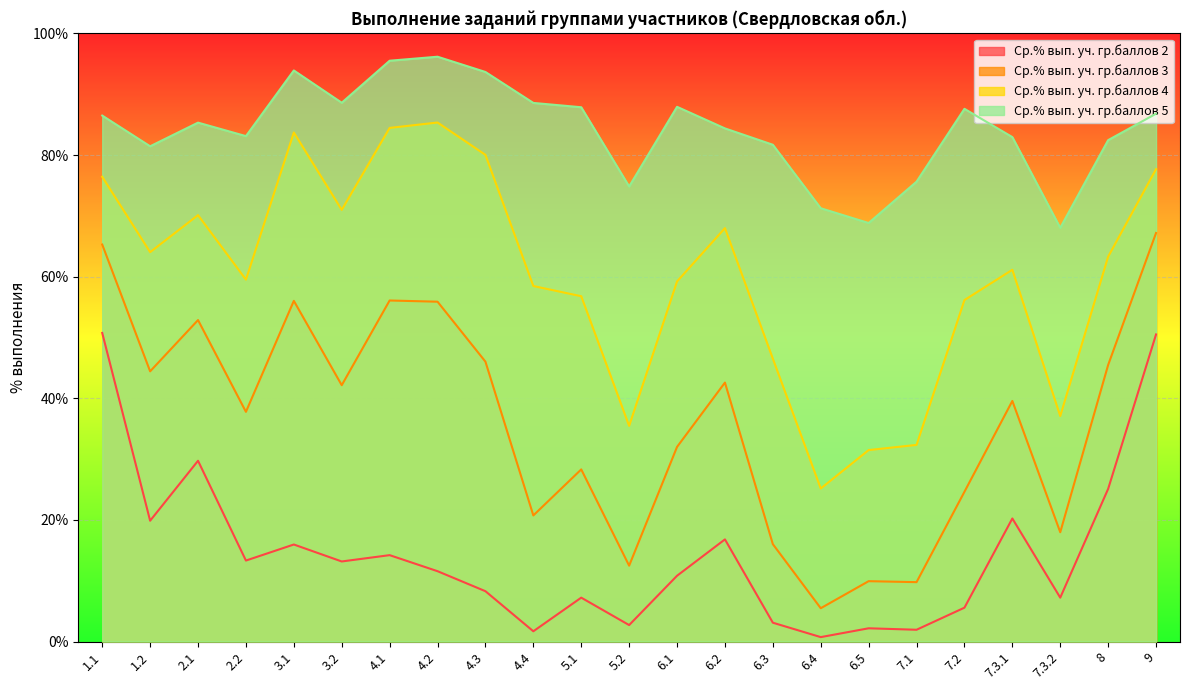

True or false: Ср.% вып. уч. гр.баллов 2 and Ср.% вып. уч. гр.баллов 4 cross at least once.

False